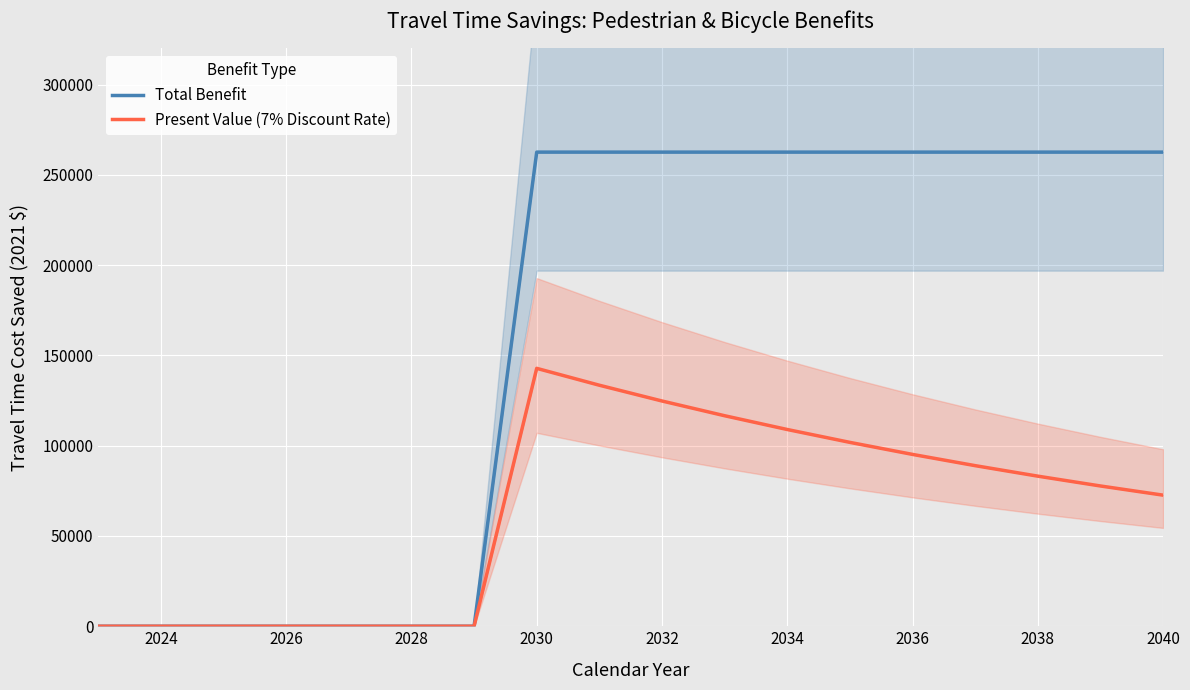

True or false: Present Value (7% Discount Rate) and Total Benefit intersect in this chart.

False